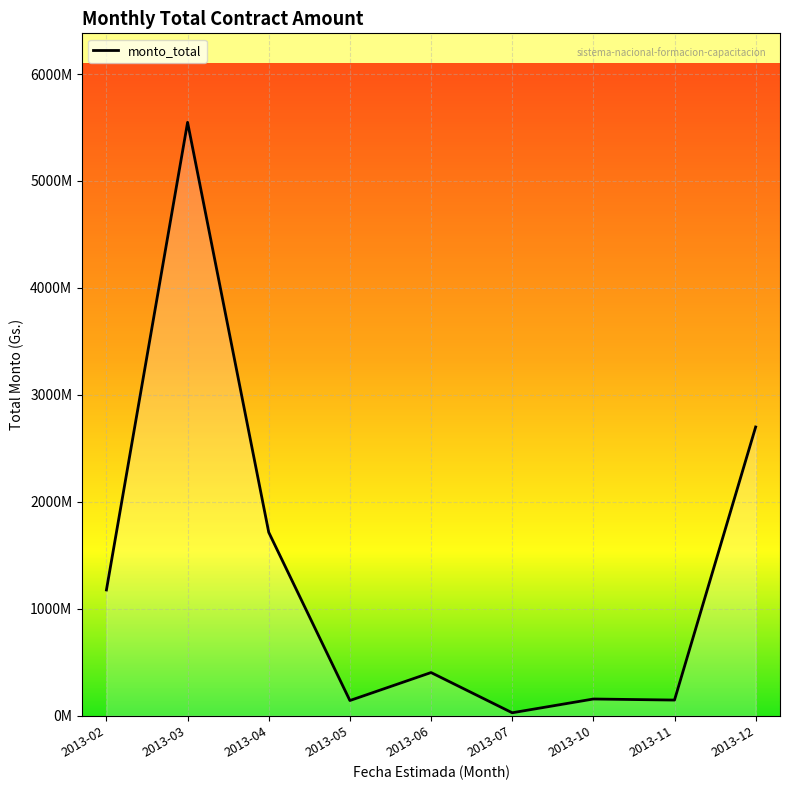

What is the sum of the values at 2013-05 and 2013-04?

1856650560